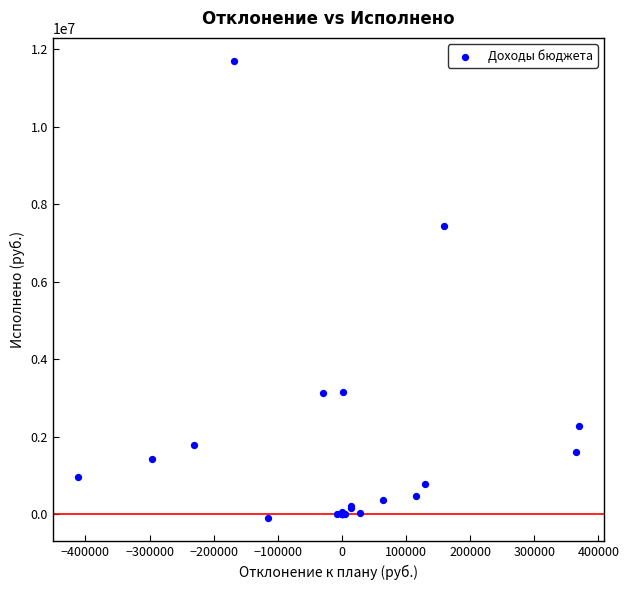

What Y value in the scatter plot is closest to 5793125?

7448176.8